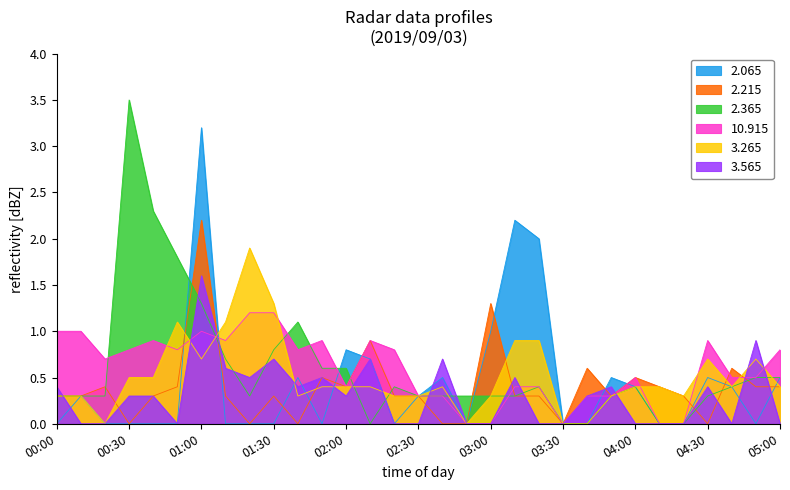

How many lines are shown in the chart?

6